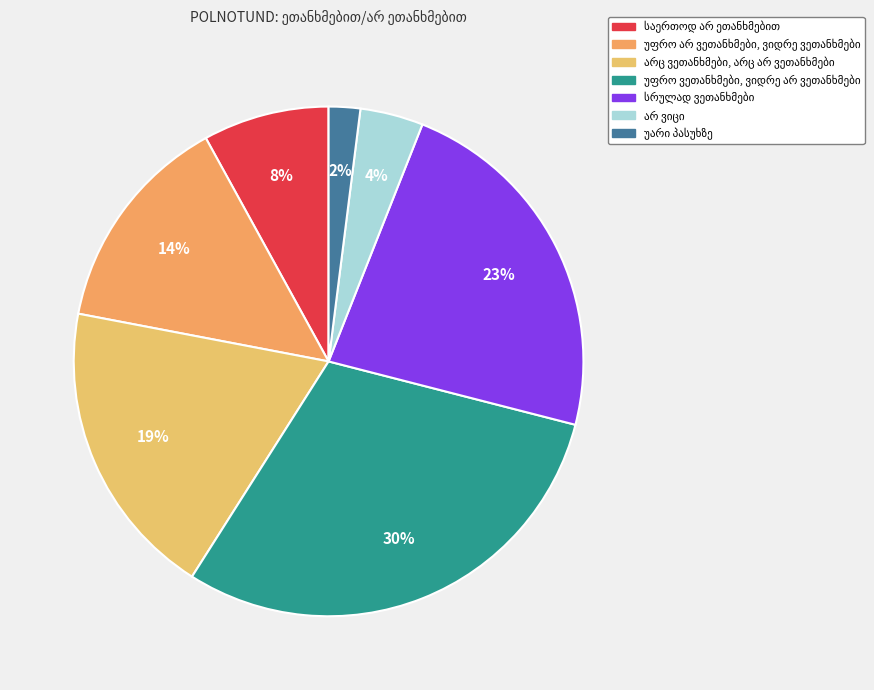

To the nearest percent, what is the difference between the largest and smallest slice percentages?

28%